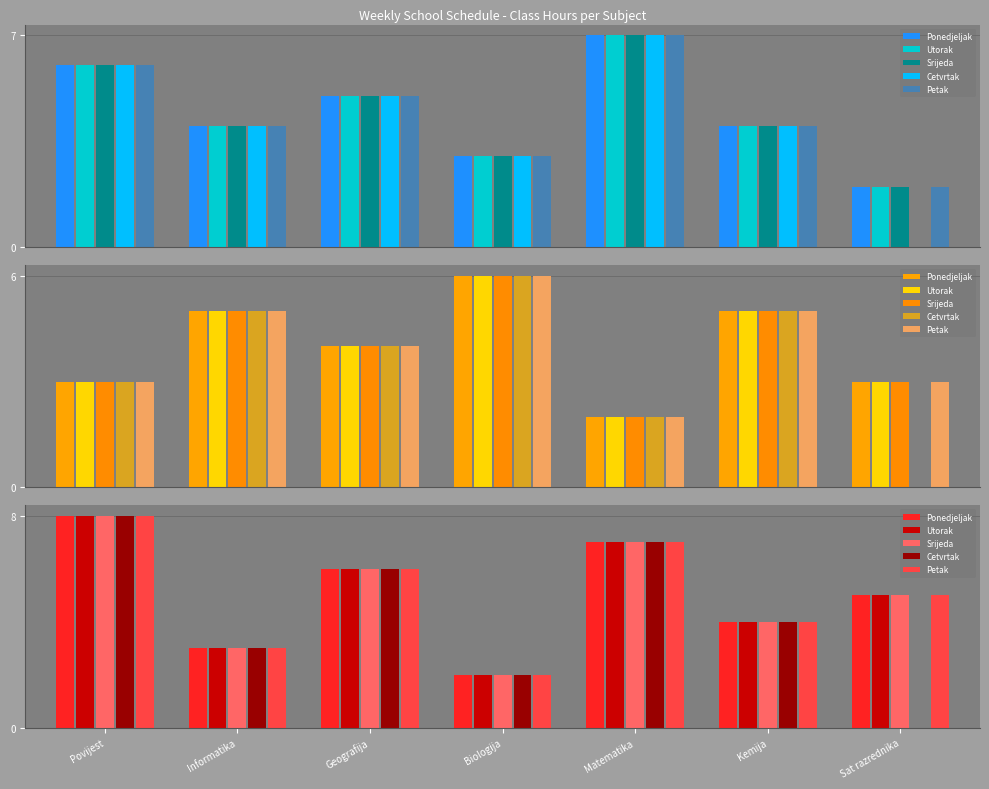

Between Matematika and Sat razrednika, which series saw the biggest shift?

Cetvrtak